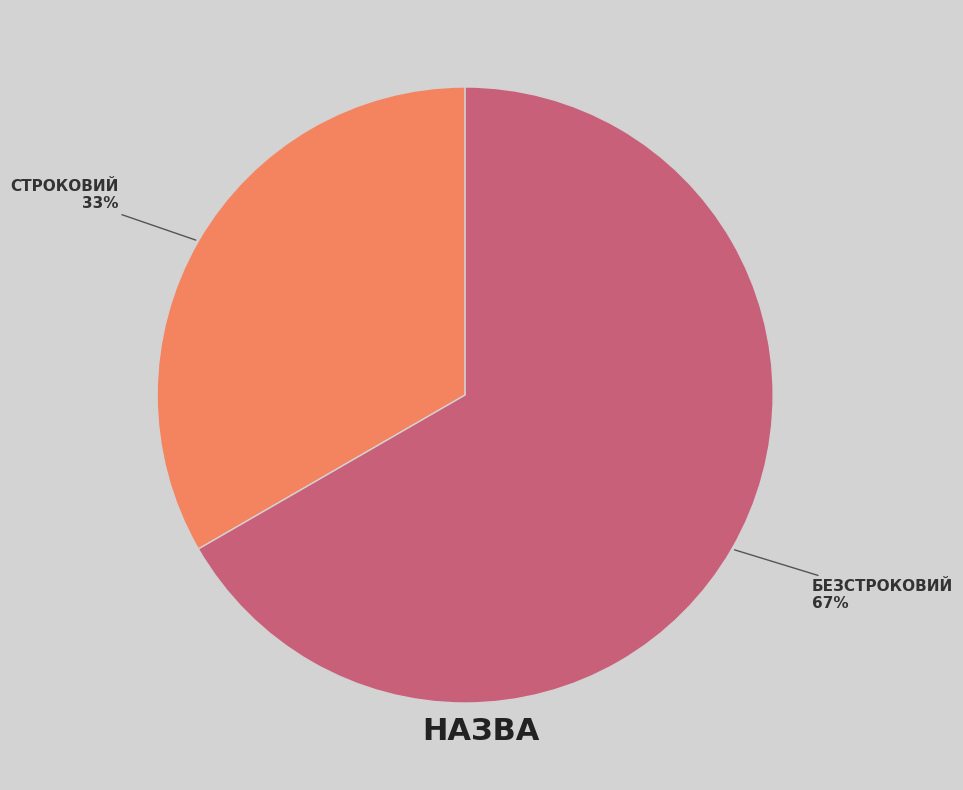

Does any single category account for the majority?

Yes